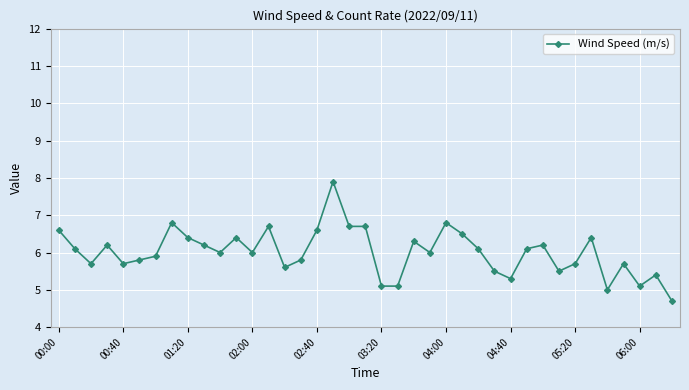

What is the minimum value shown in the chart?

4.7